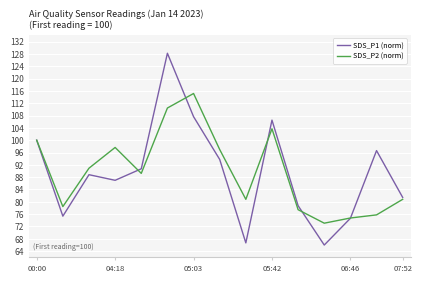

What is the minimum value shown in the chart?

66.0